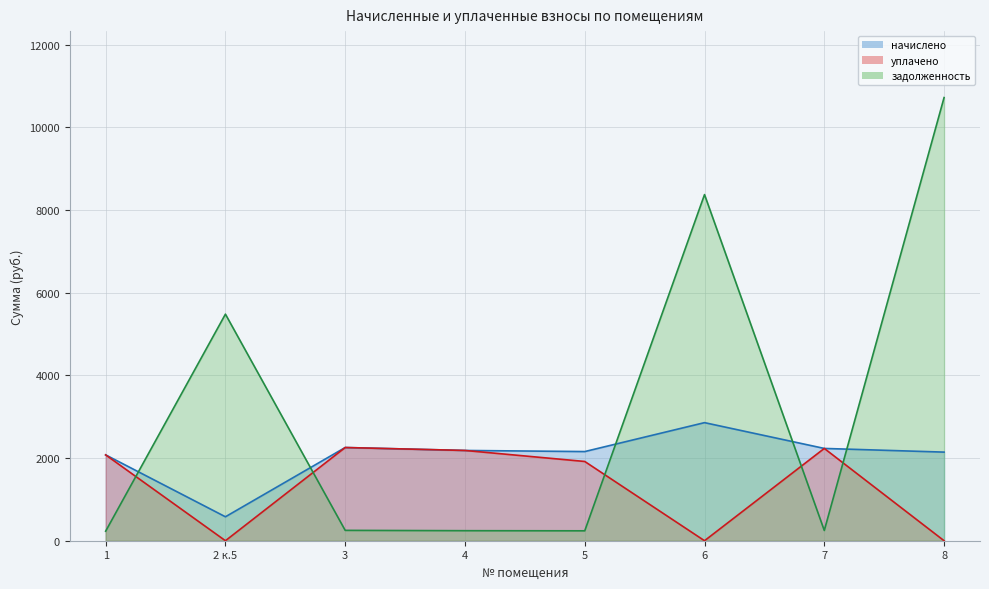

What is the label of the 4th point from the left?

4